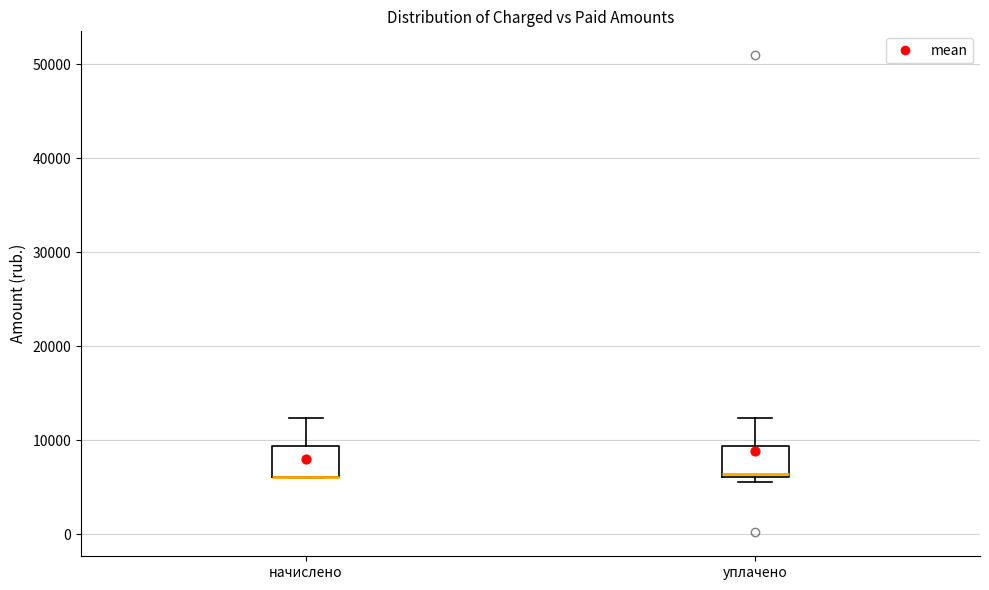

Reading left to right, read every box against the y-axis: the position of its median line, the range the box covers, and the ends of its whiskers. The values are not printed on the chart, so give them approximately, as read against the axis.

начислено: median 6000 (drawn on the box's lower edge), box 6000 to 9000, whiskers 6000 to 12000
уплачено: median 6000 (just above the box's lower edge), box 6000 to 9000, whiskers 6000 (just below the box's lower edge) to 12000